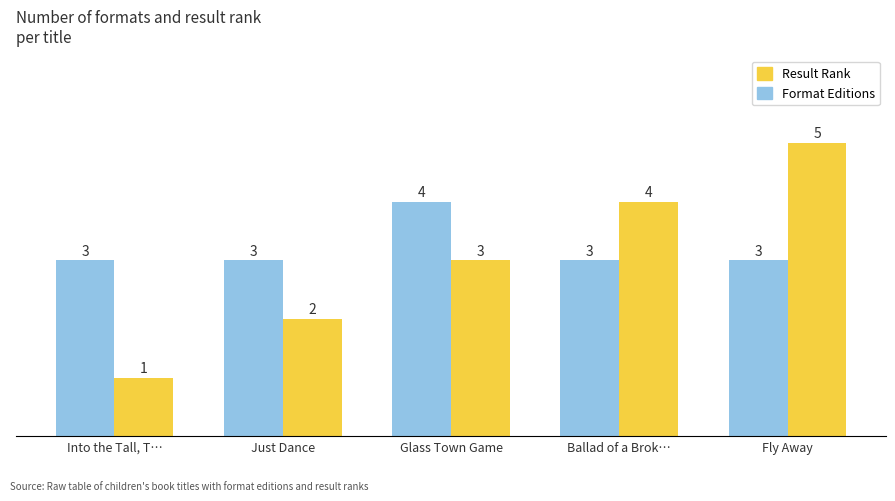

Reading left to right, what are all the values shown in this chart?

Format Editions: Into the Tall, T…=3	Just Dance=3	Glass Town Game=4	Ballad of a Brok…=3	Fly Away=3
Result Rank: Into the Tall, T…=1	Just Dance=2	Glass Town Game=3	Ballad of a Brok…=4	Fly Away=5